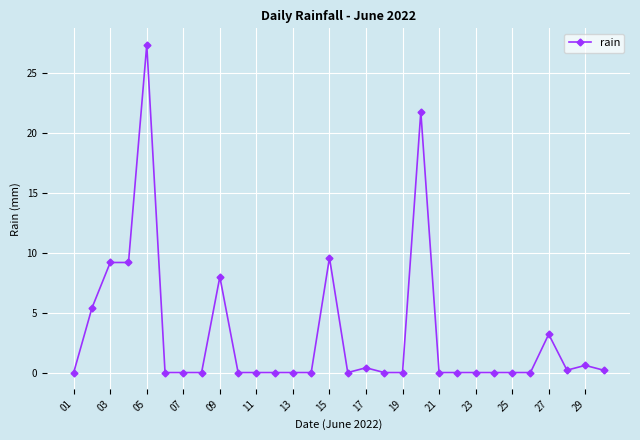

What is the value of the 3rd point from the left?

9.2